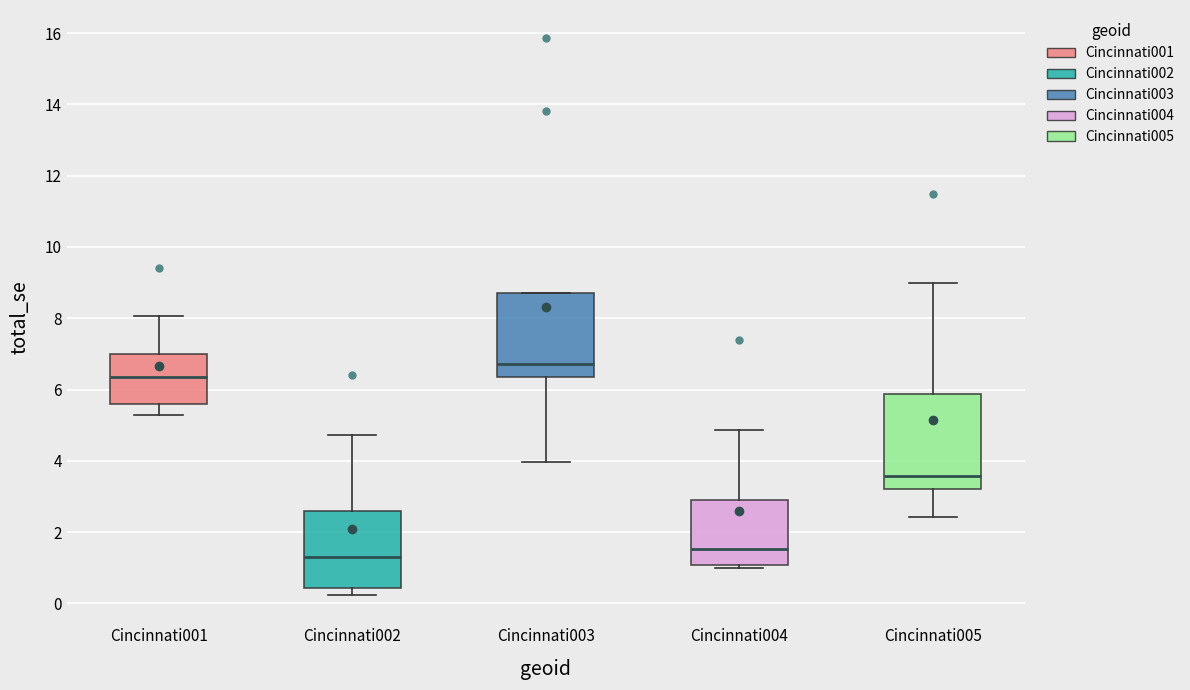

Which box has the highest median line?

Cincinnati003